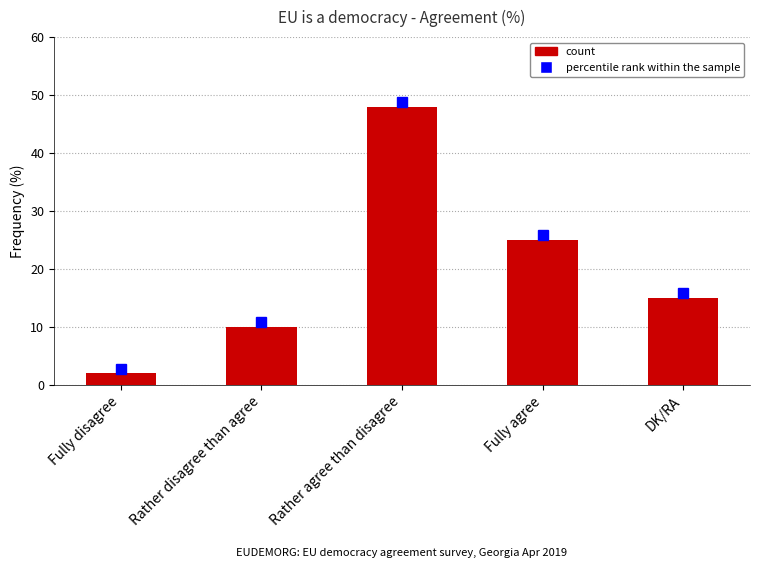

Read the value at DK/RA.

15